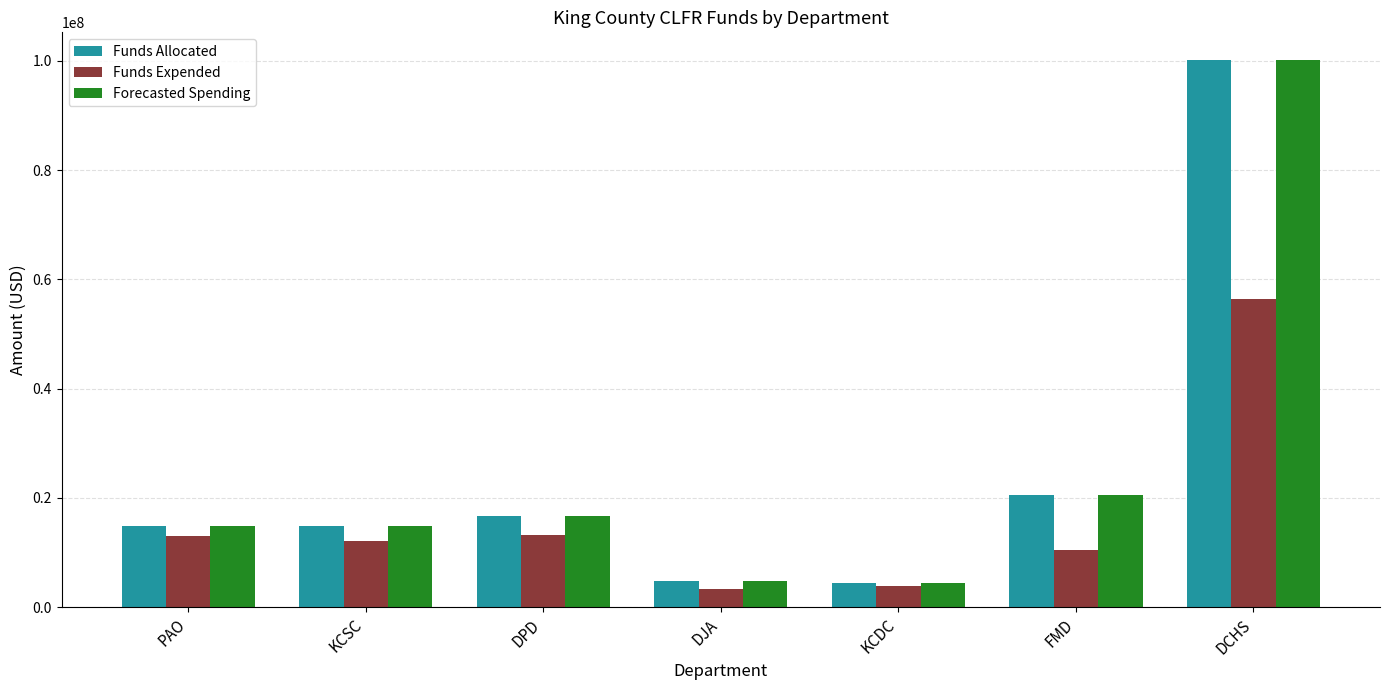

At which label does Forecasted Spending reach its peak?

DCHS